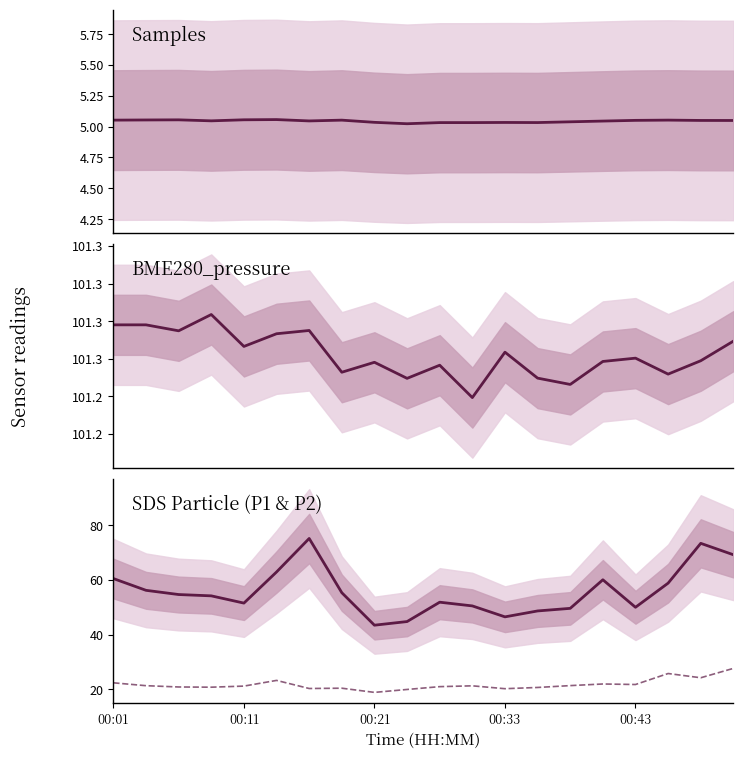

Between 9 and 10, which series saw the biggest shift?

SDS_P1